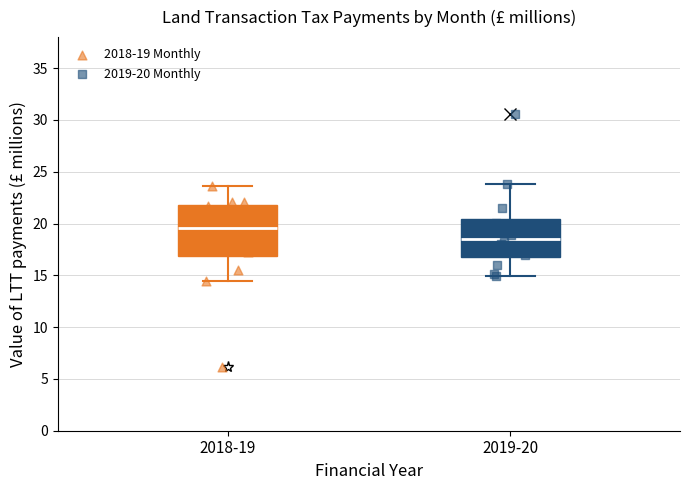

Where does the median line of the box for 2019-20 sit on the y-axis? The values are not printed on the chart, so give them approximately, as read against the axis.

18.5